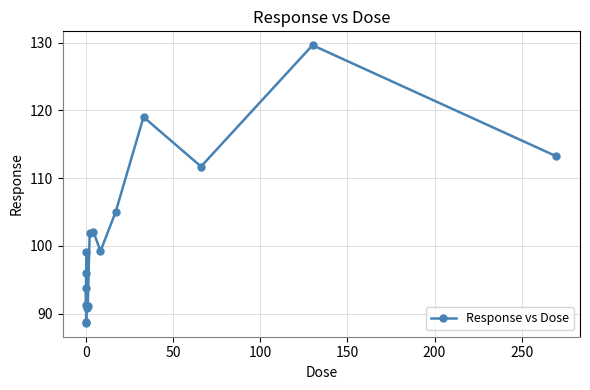

How many points are lower than both their immediate neighbors (excluding endpoints)?

5